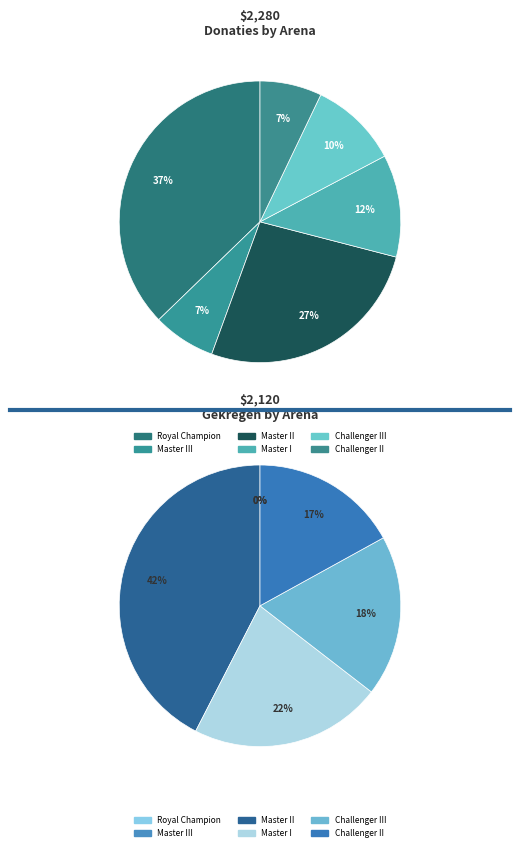

True or false: Challenger III accounts for 16% of the total.

False